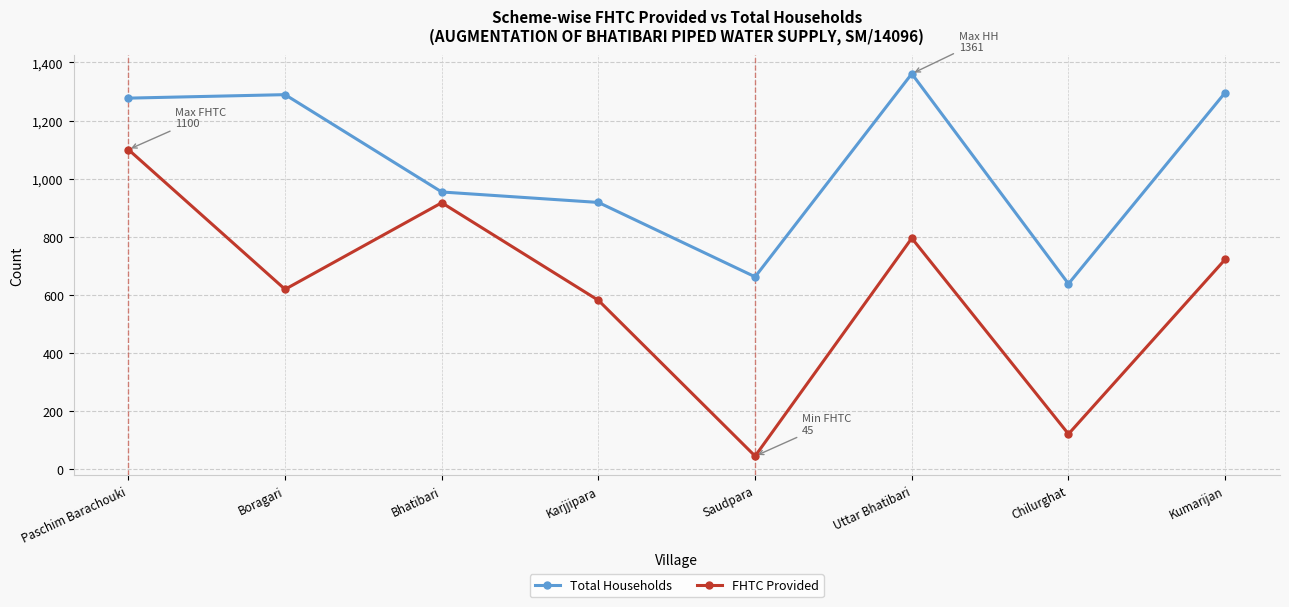

How many distinct data groups are displayed?

2